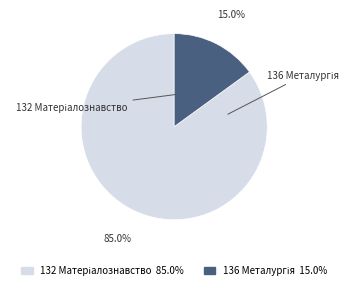

Does any single category account for the majority?

Yes